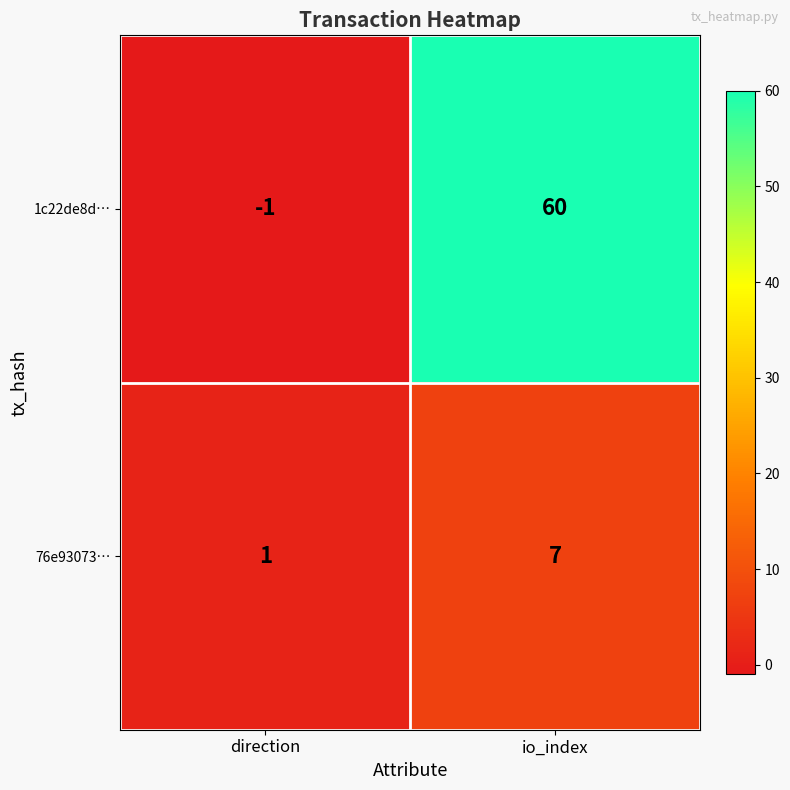

Between direction and io_index, which series saw the biggest shift?

1c22de8d…